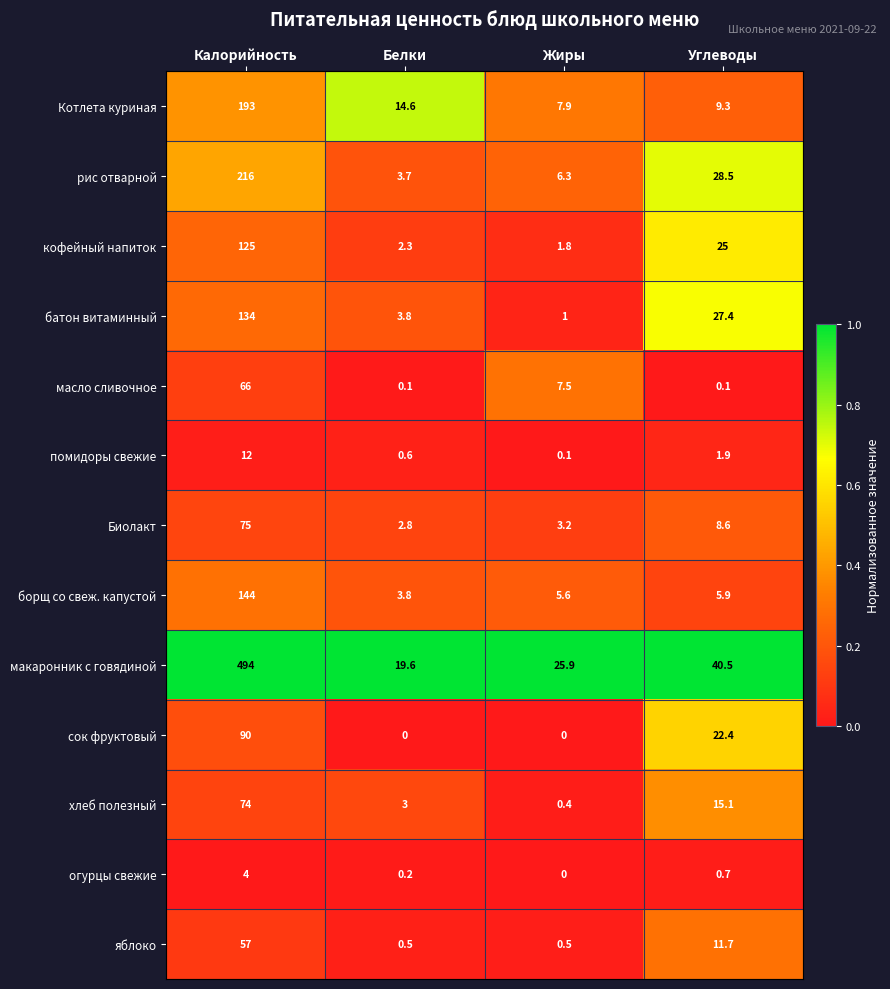

Rank the series by their maximum value, from lowest to highest.

огурцы свежие, помидоры свежие, яблоко, масло сливочное, хлеб полезный, Биолакт, сок фруктовый, кофейный напиток, батон витаминный, борщ со свеж. капустой, Котлета куриная, рис отварной, макаронник с говядиной